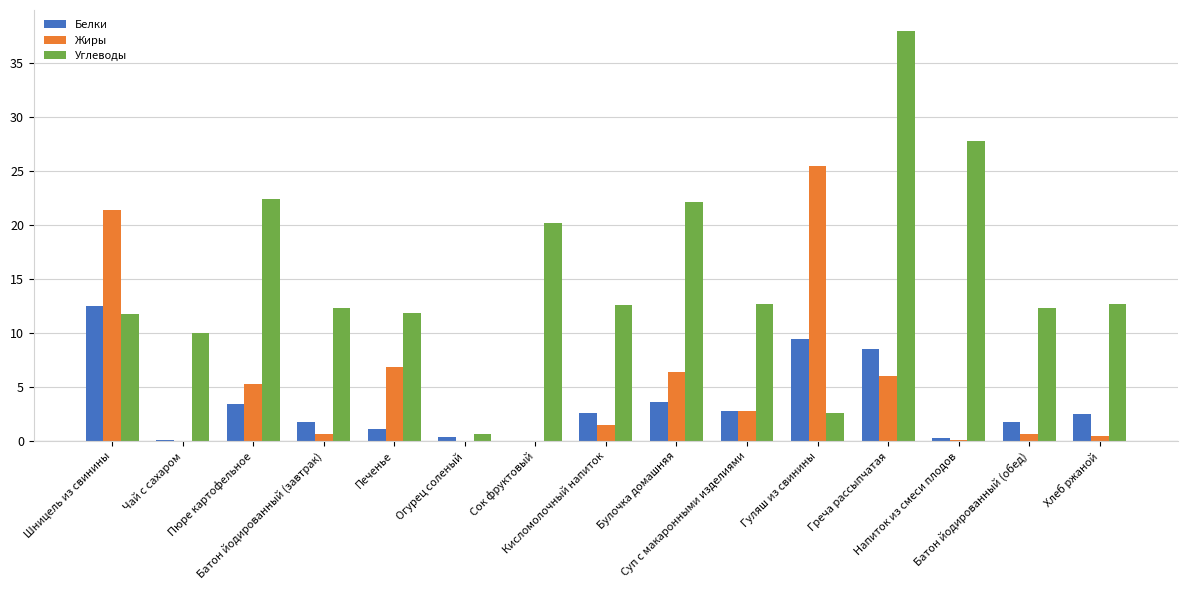

Where is Углеводы nearest to the value 19?

Сок фруктовый